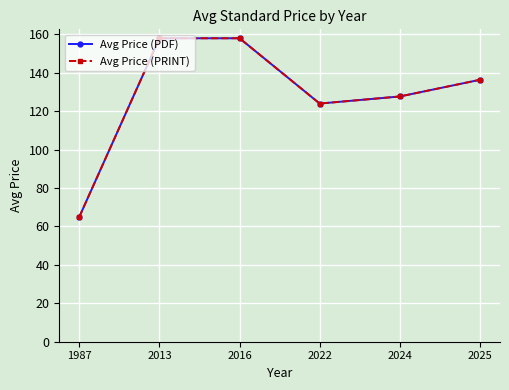

Does the chart have visible grid lines?

Yes